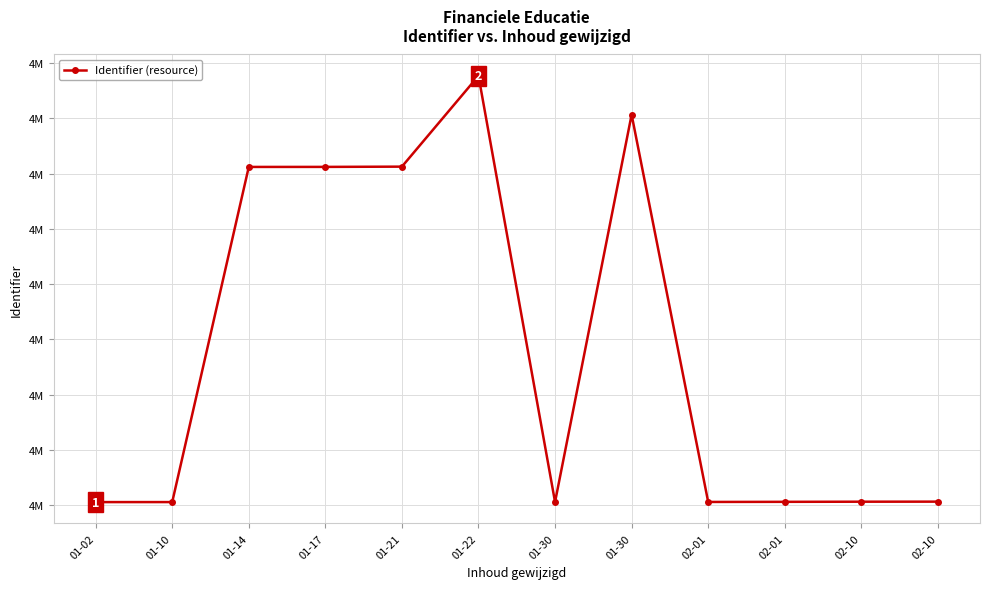

Where is the data nearest to the value 4899130?

01-14